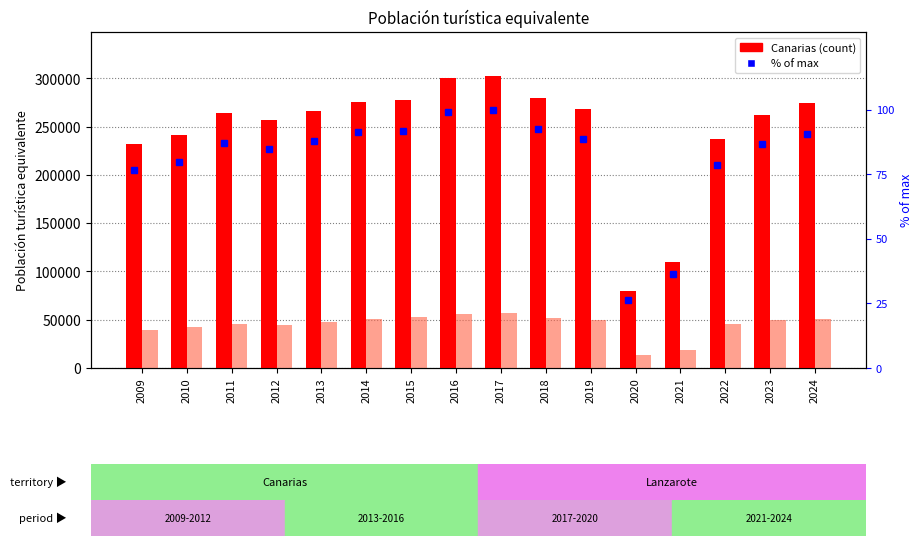

The value of Canarias at 2013 is 266428.7. True or false?

True